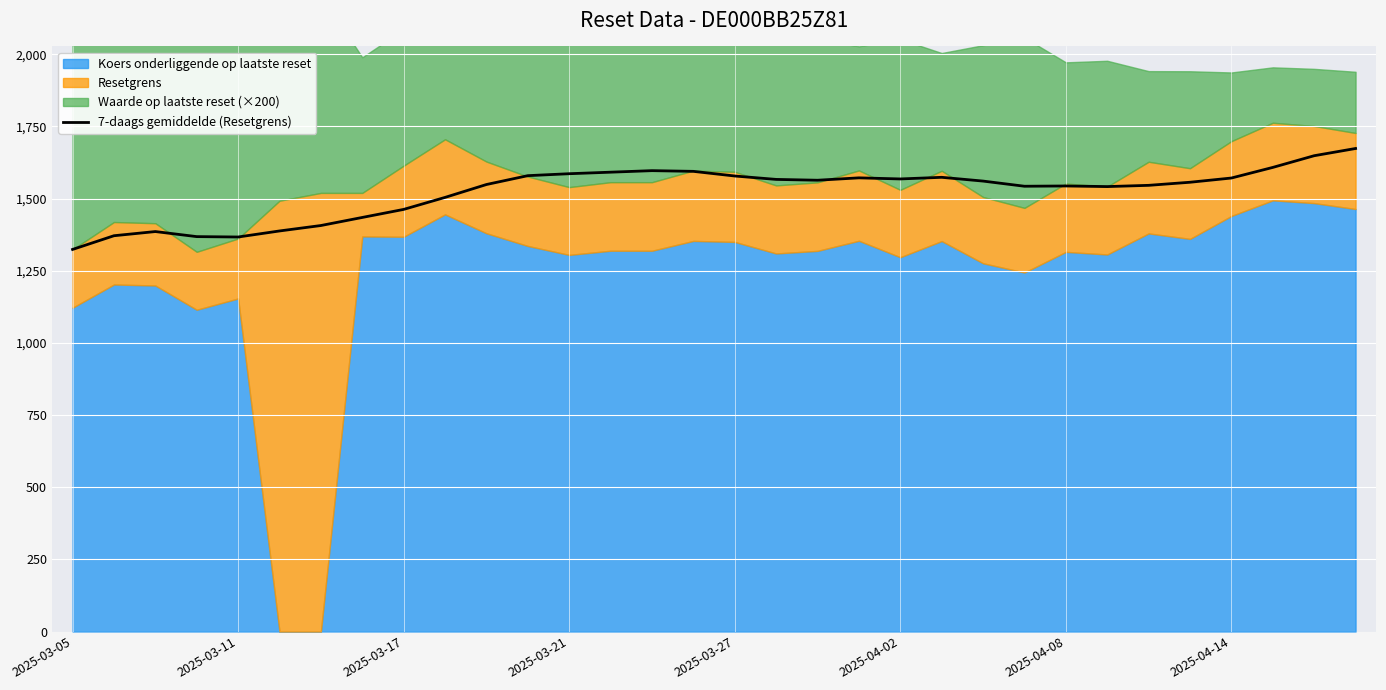

Approximately how many times larger is the value at 22 compared to 2025-04-14?

1.1